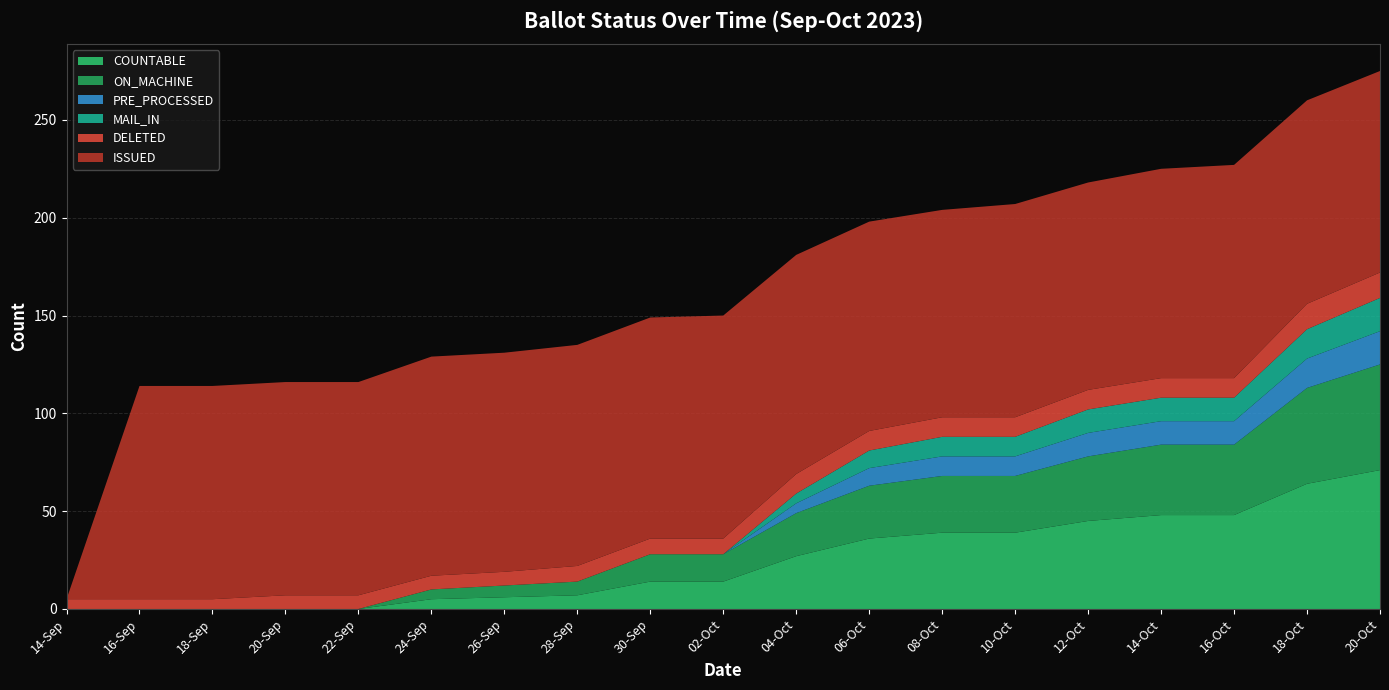

What is the approximate value of ON_MACHINE at 20-Oct, to the nearest 5?

55